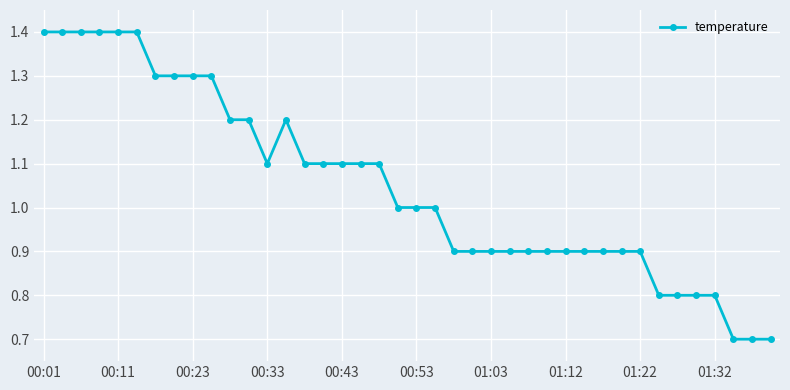

What is the value of the 26th point from the left?

0.9